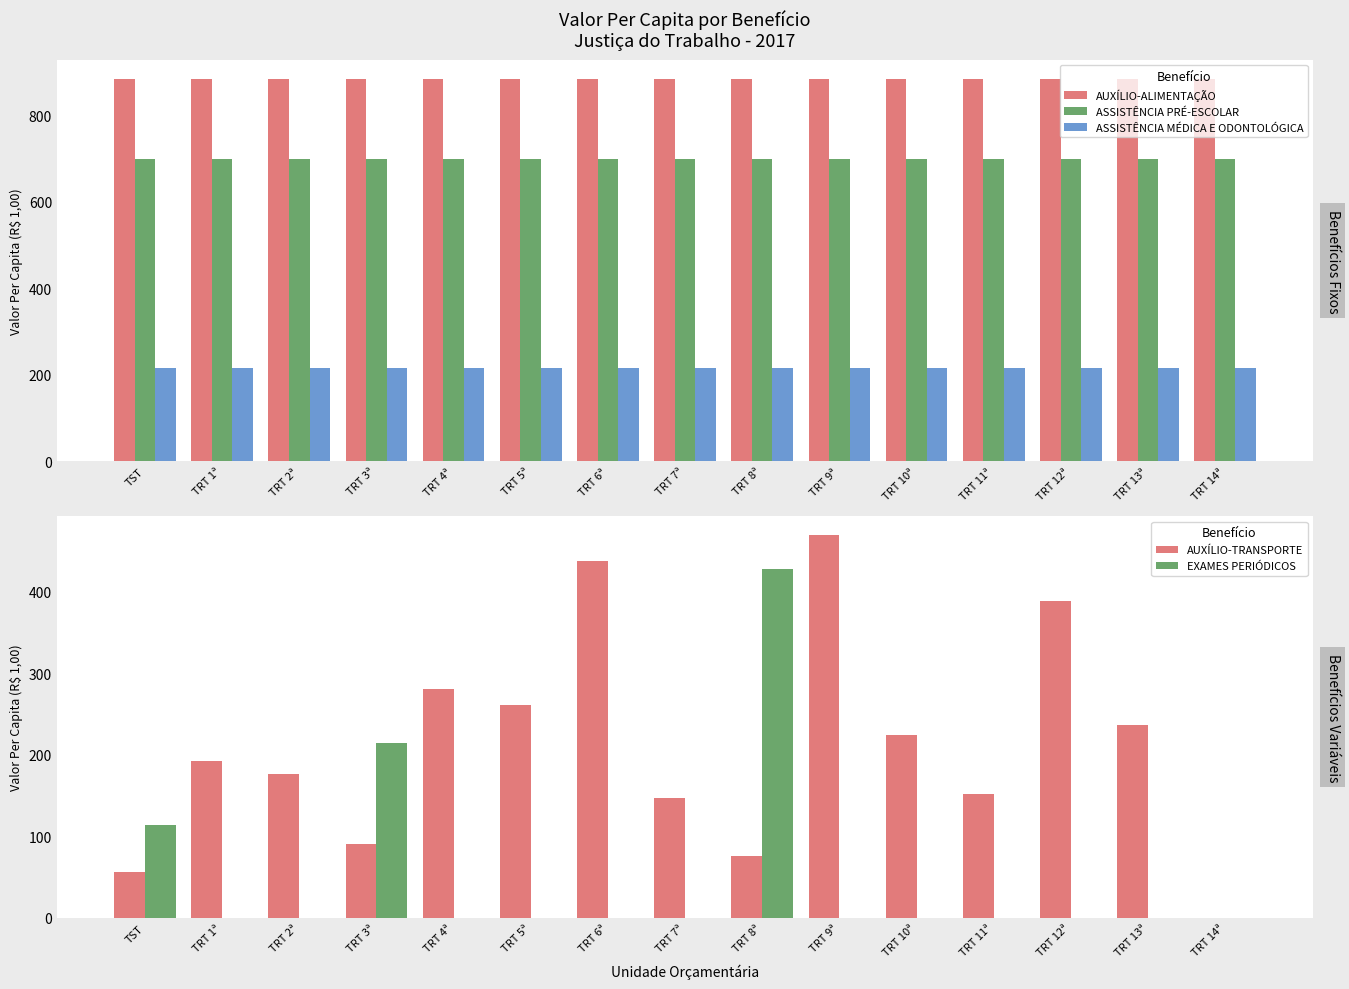

Is it true that ASSISTÊNCIA MÉDICA E ODONTOLÓGICA equals 313.0 at TRT 7ª?

False